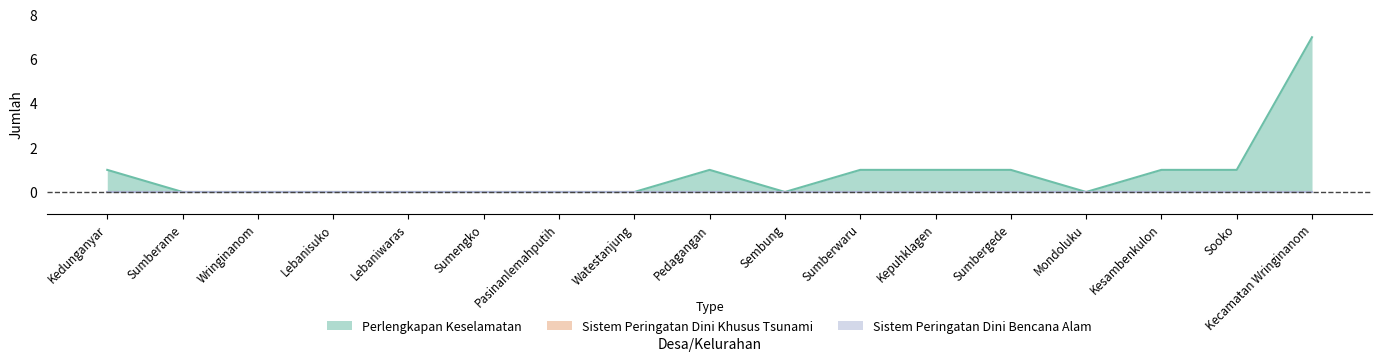

True or false: Sistem Peringatan Dini Bencana Alam and Perlengkapan Keselamatan intersect in this chart.

False